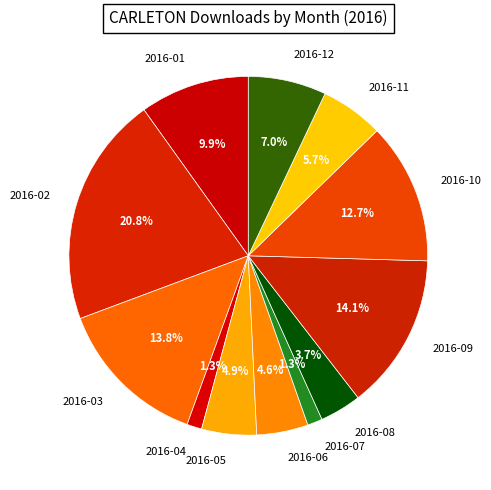

To the nearest percent, what percentage of the pie is 2016-07?

1%